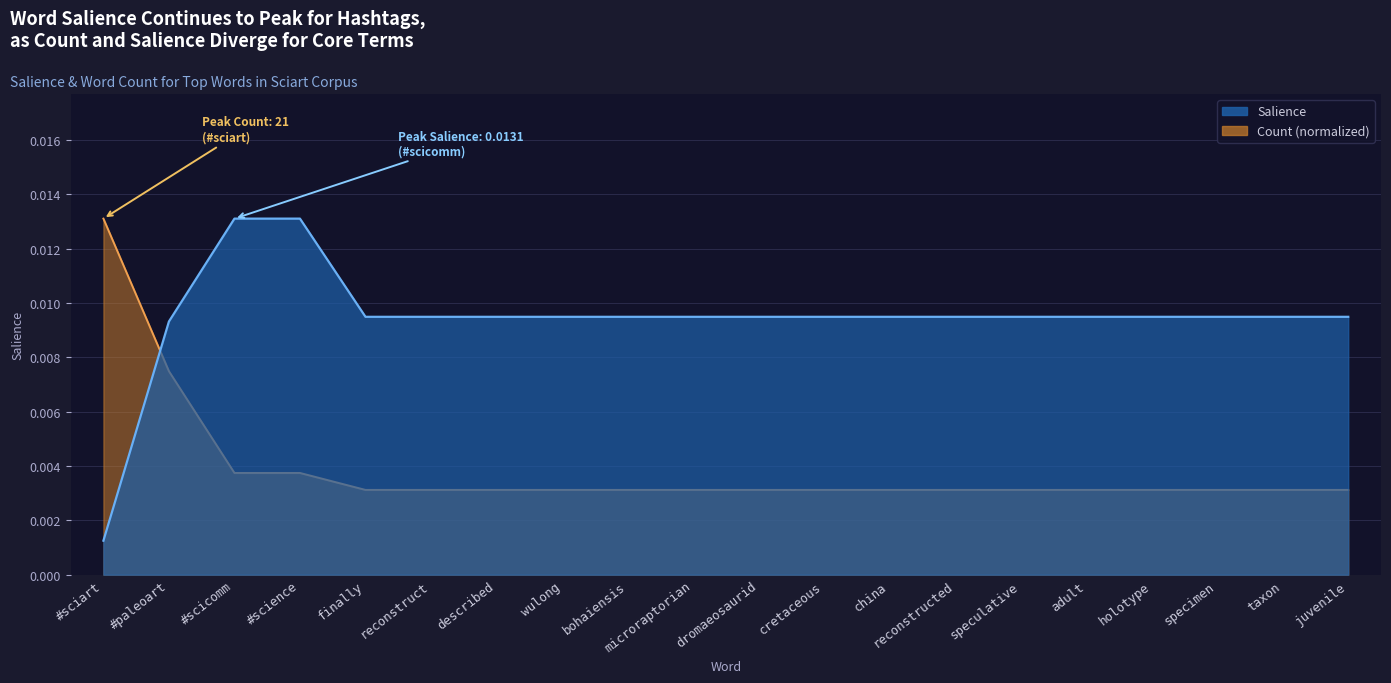

Rank the series by their average value, from highest to lowest.

Salience, Count